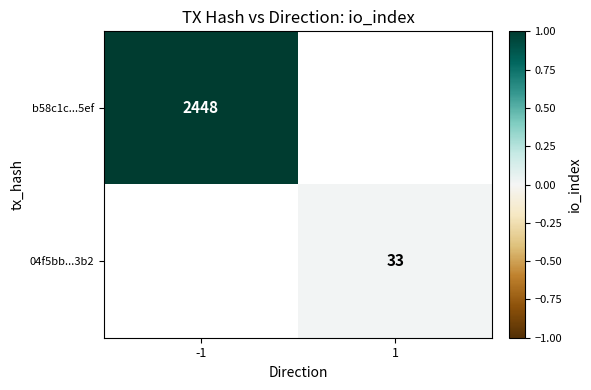

The 04f5bb...3b2 series shows 50 at 1. True or false?

False